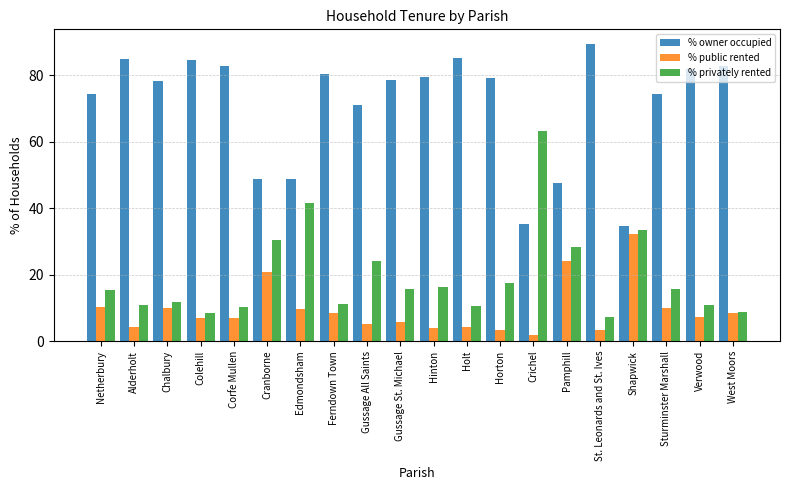

Which category has the highest value in the % owner occupied series?

St. Leonards and St. Ives